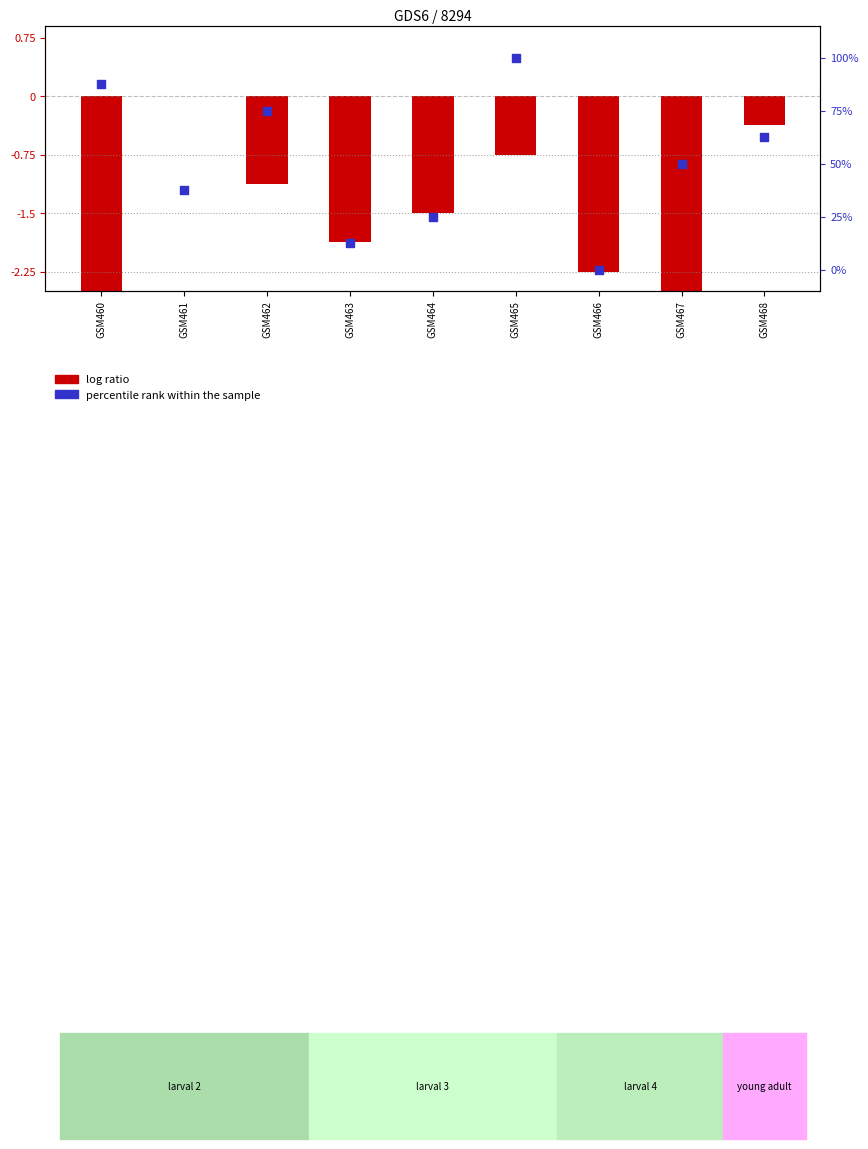

What is the total value across all series at GSM465?

99.2